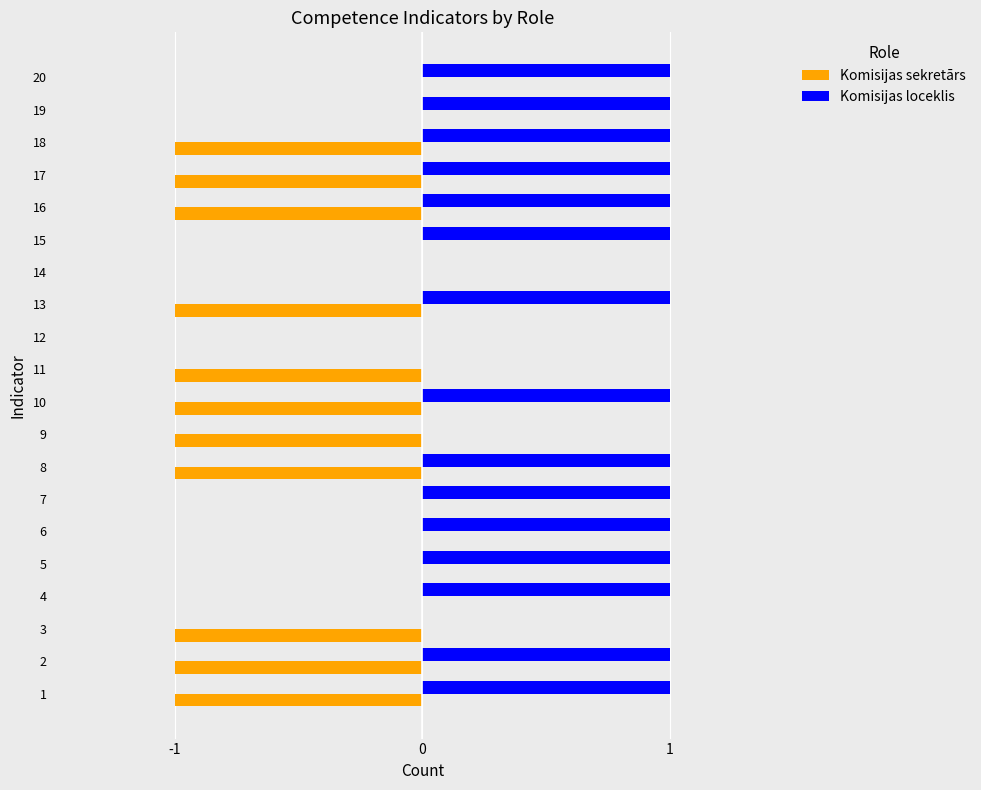

True or false: Komisijas loceklis has a value of 1 at 7.

True